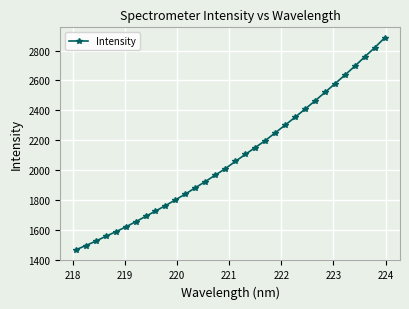

True or false: the data has more than 1 interior local peaks.

False